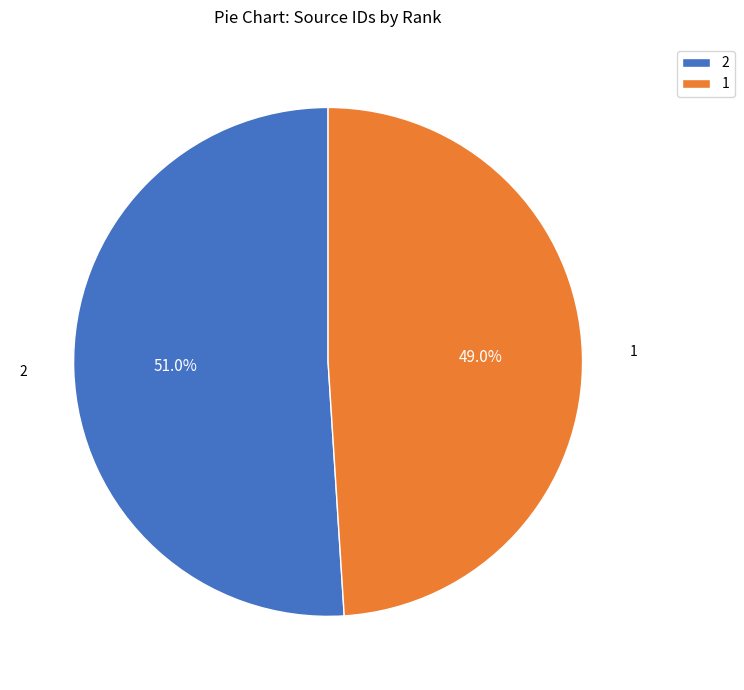

Approximately how many times larger is the value at 1 compared to 2?

1.0